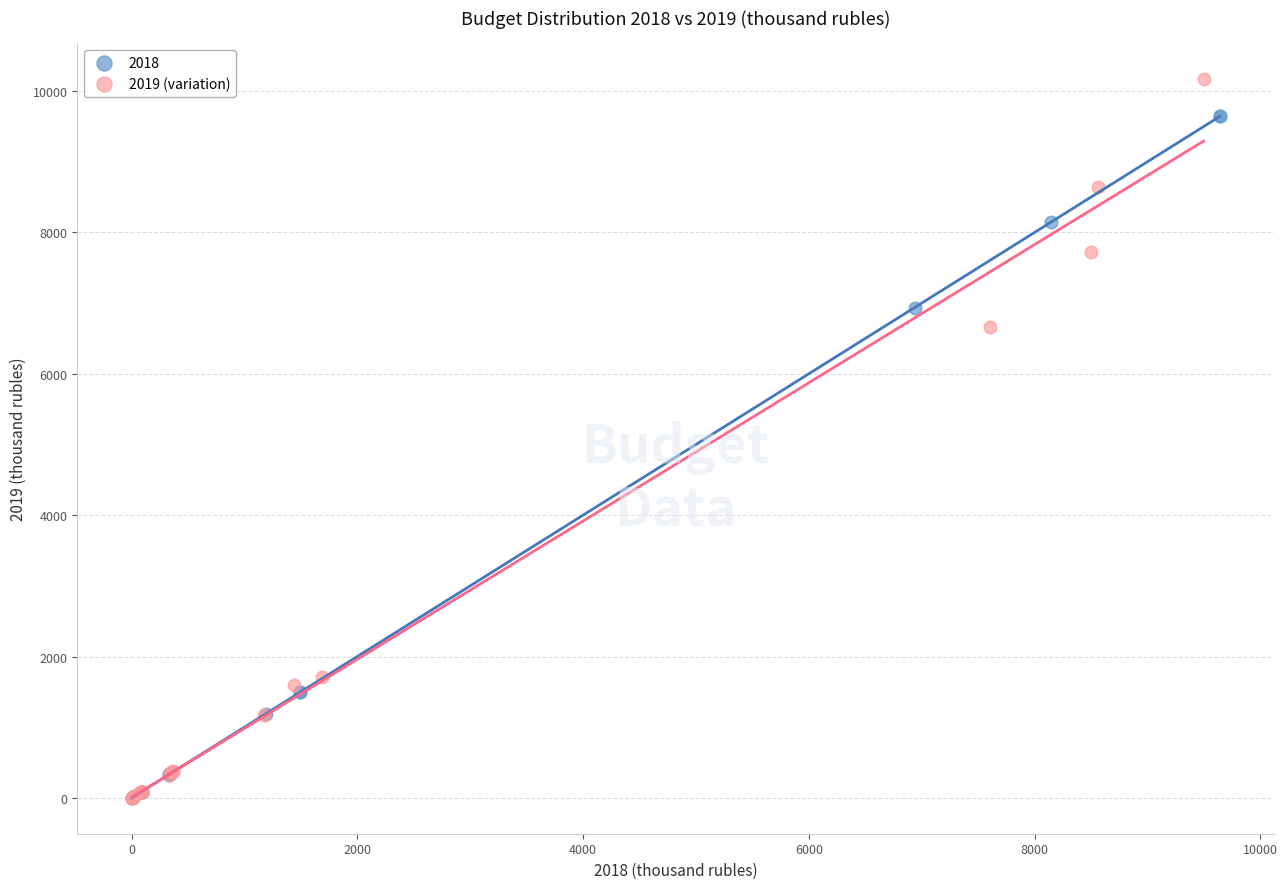

Which series has the widest spread of Y values?

2019 (variation)